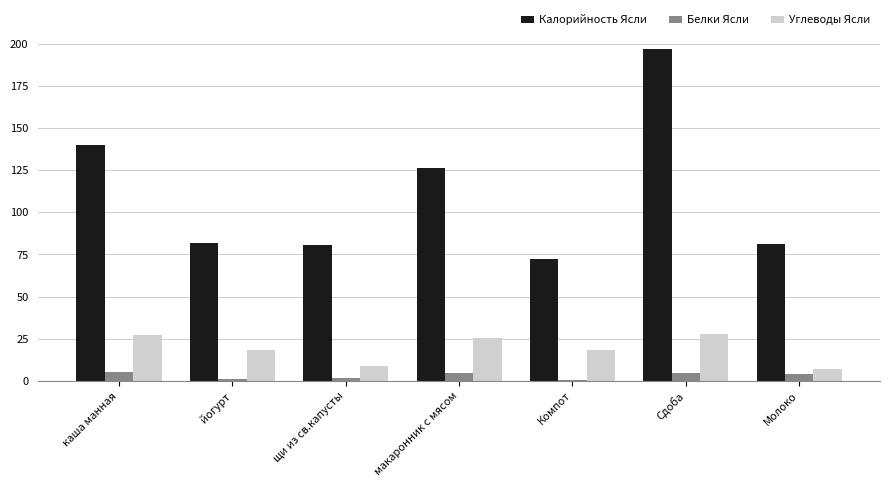

What is the greatest value displayed?

197.0